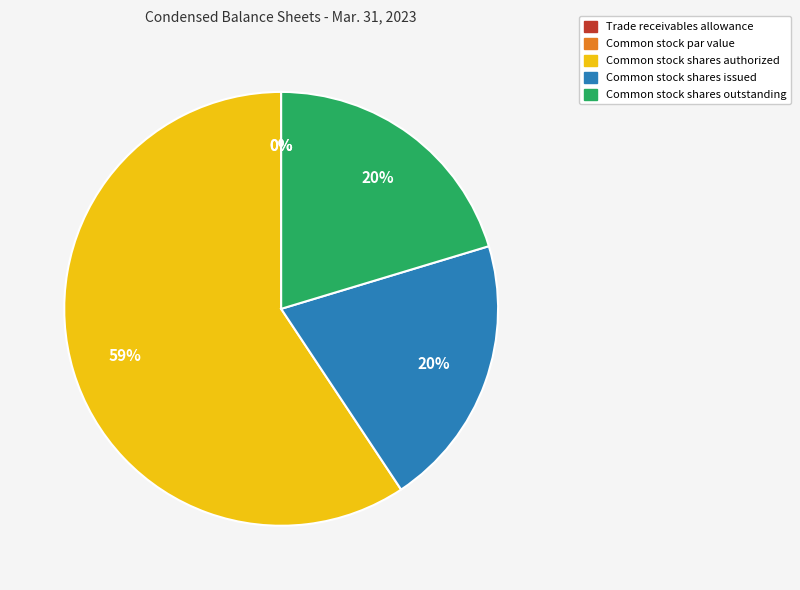

To the nearest percent, what is the average slice percentage?

20%